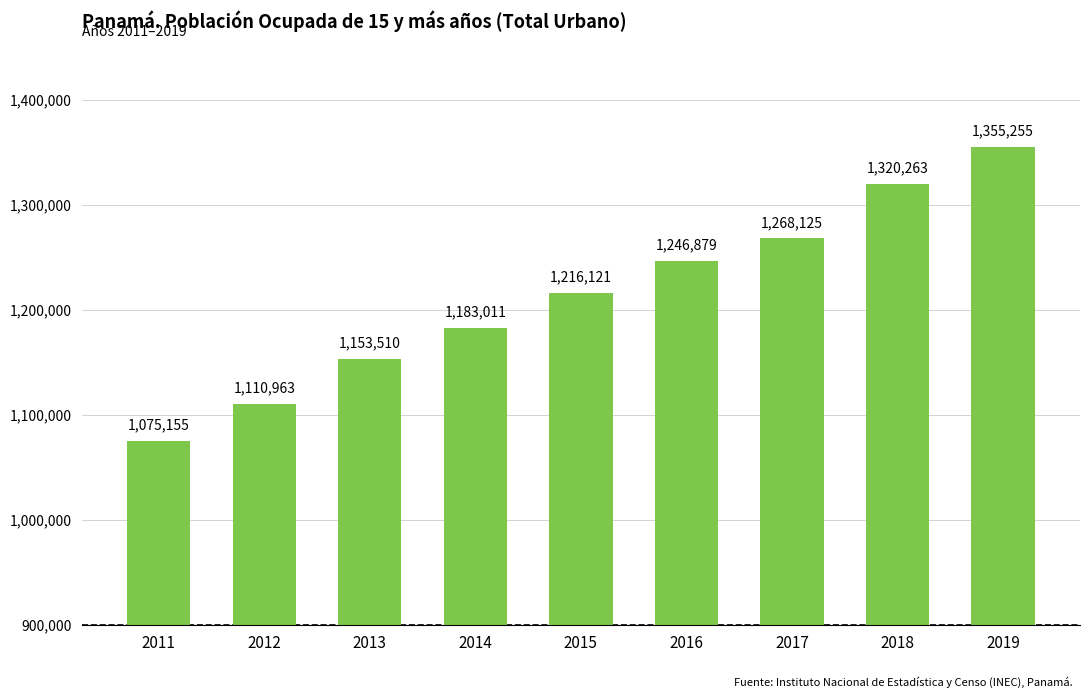

What is the value of the 3rd bar from the left?

1153510